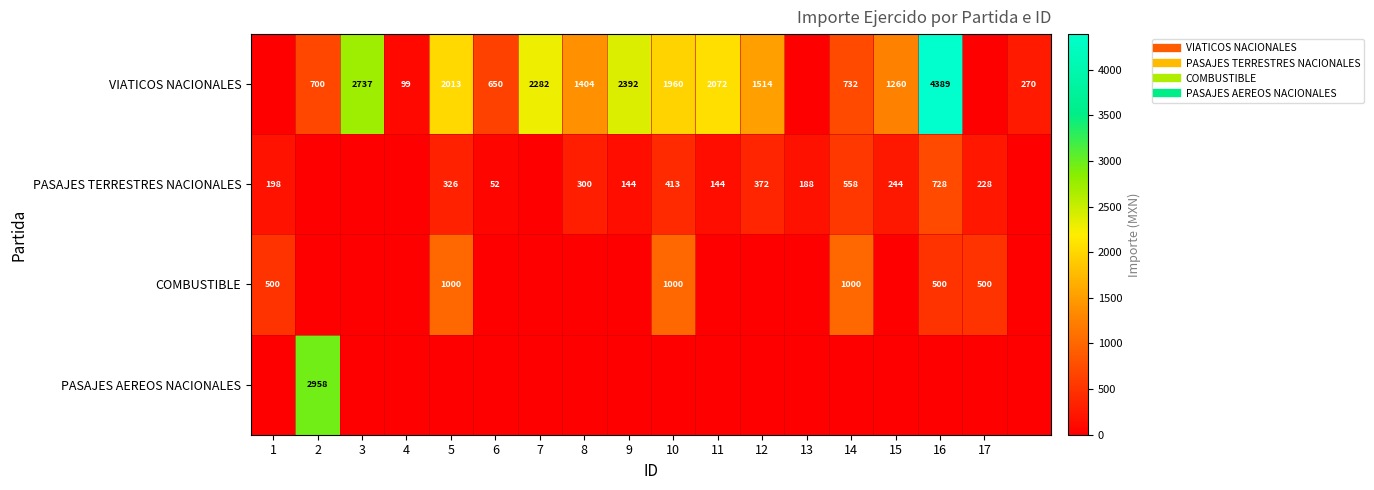

How many distinct data groups are displayed?

4